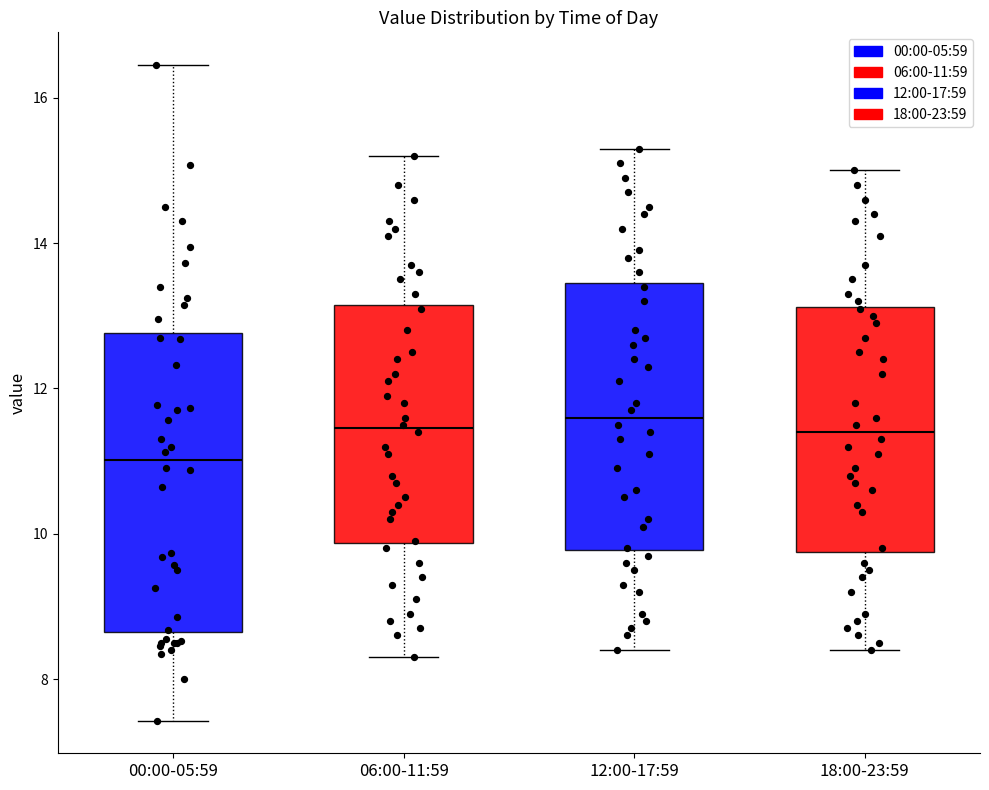

Which box is the tallest, from its lower edge to its upper edge?

00:00-05:59